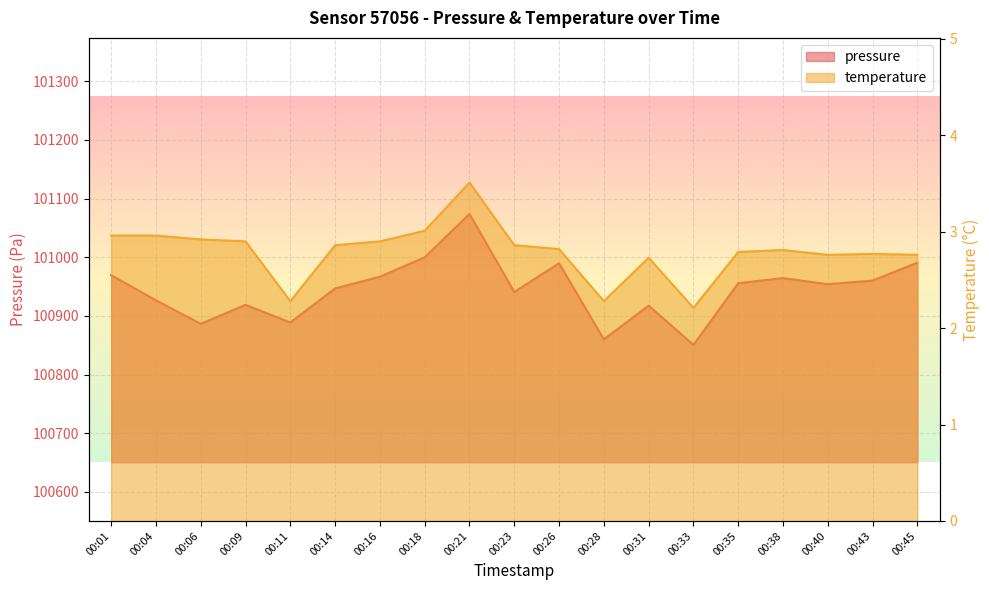

True or false: temperature and pressure intersect in this chart.

False